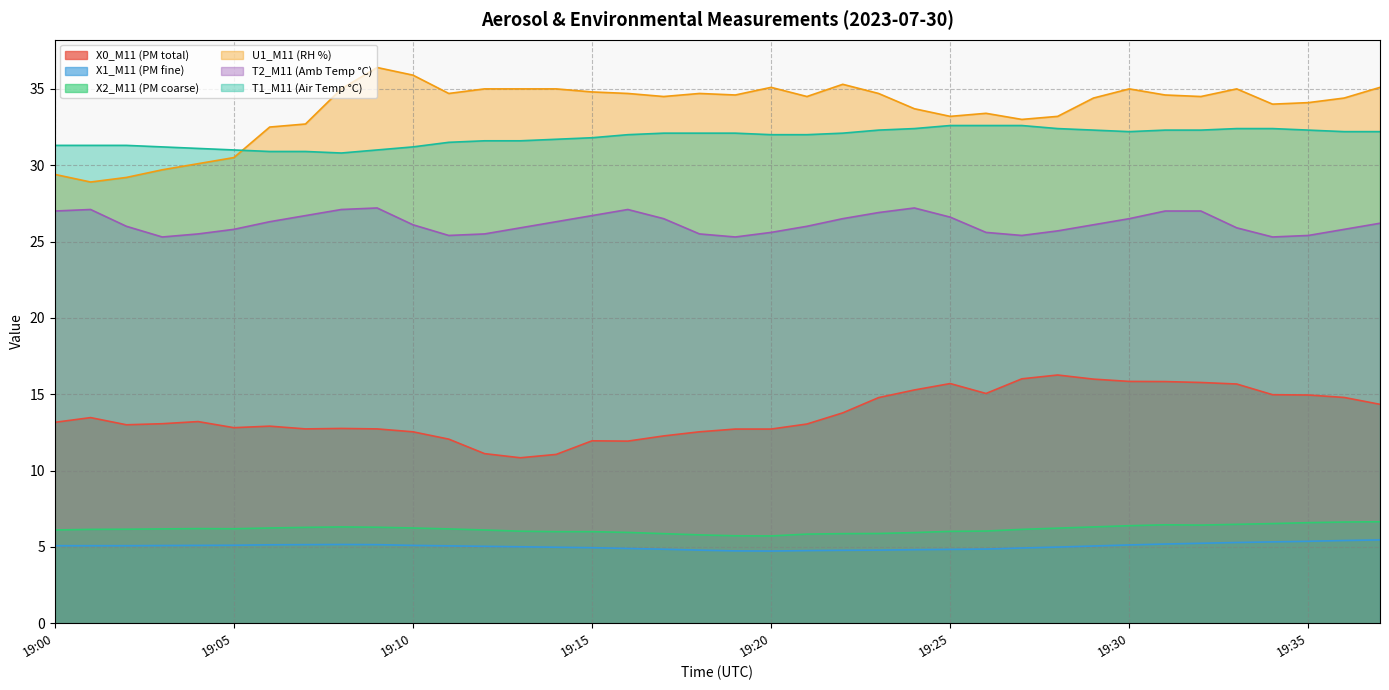

Rank the categories by U1_M11 (RH %) value from lowest to highest.

19:01, 19:02, 19:00, 19:03, 19:04, 19:05, 19:06, 19:07, 19:27, 19:25, 19:28, 19:26, 19:24, 19:34, 19:35, 19:29, 19:36, 19:17, 19:21, 19:32, 19:19, 19:31, 19:11, 19:16, 19:18, 19:23, 19:15, 19:08, 19:12, 19:13, 19:14, 19:30, 19:33, 19:20, 19:37, 19:22, 19:10, 19:09